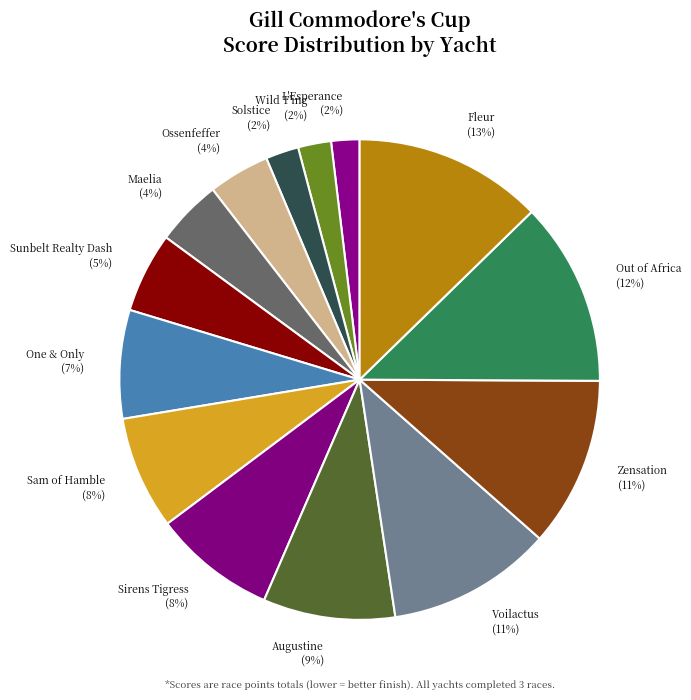

To the nearest percent, what is the difference between the Sirens Tigress and Sunbelt Realty Dash slice percentages?

3%